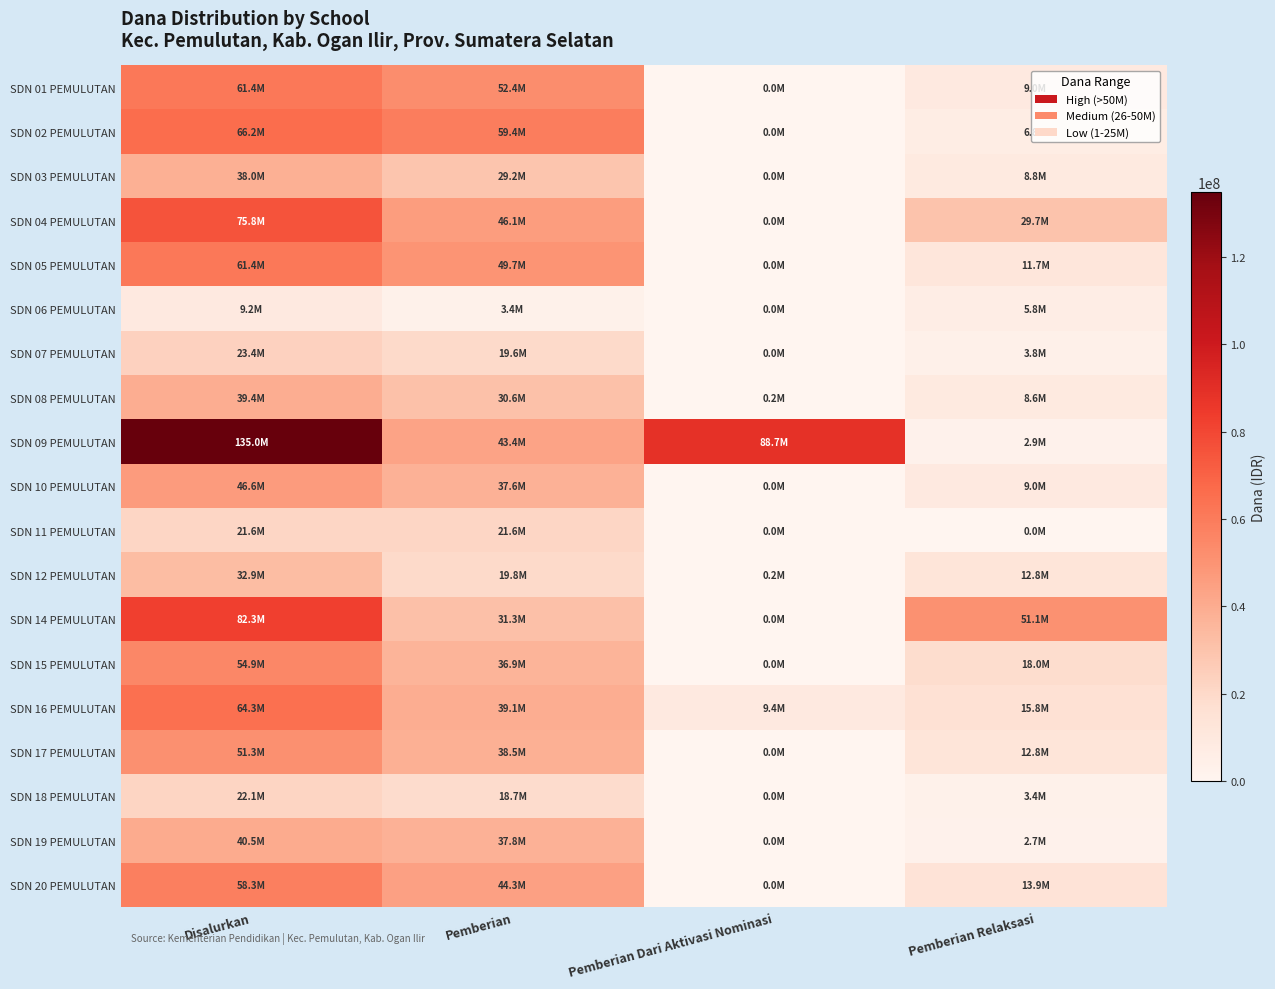

What is the total value across all series at Pemberian Relaksasi?

226575000